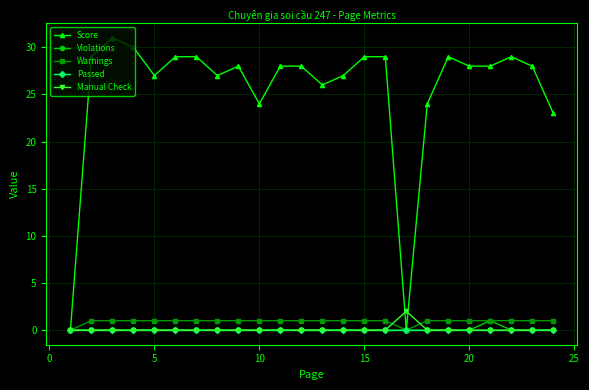

What is the maximum value shown in the chart?

31